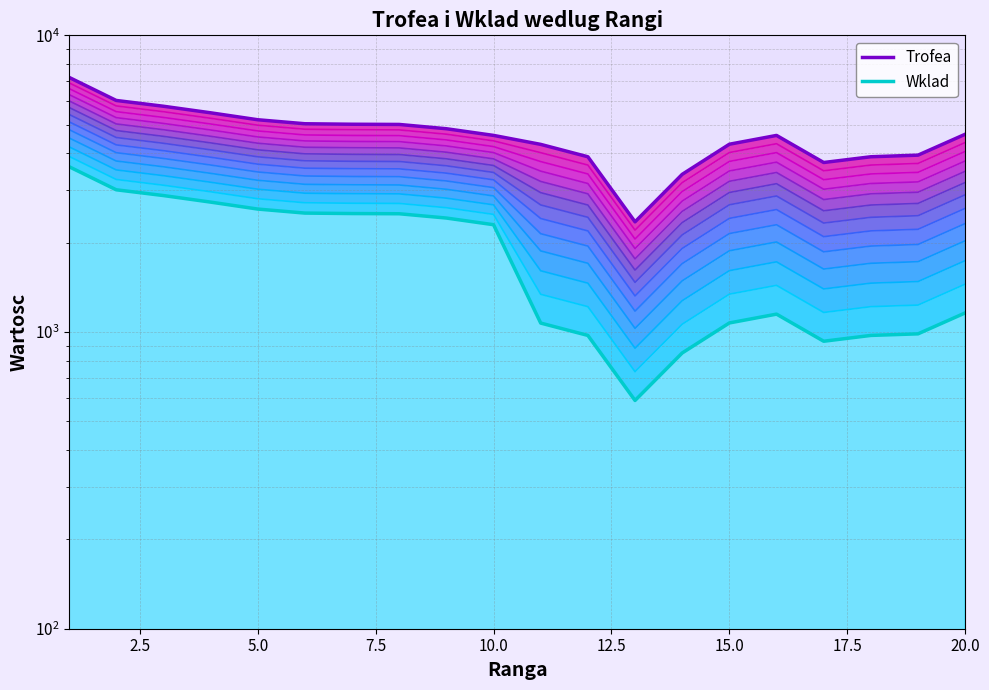

How many lines are shown in the chart?

2